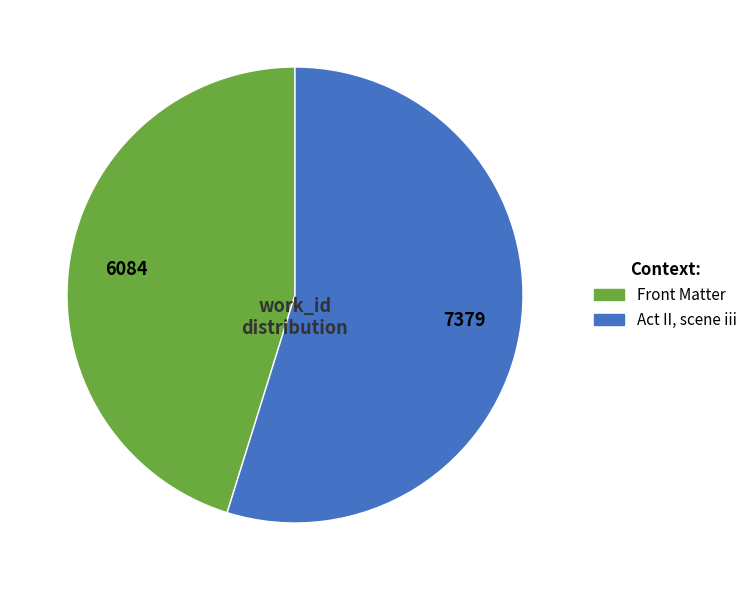

Is it true that Act II, scene iii is 55% of the pie?

True